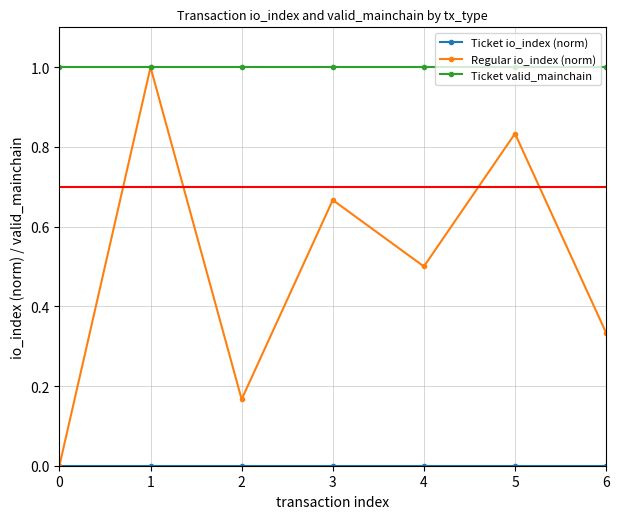

What is the highest value of the Regular io_index (norm) series?

1.0